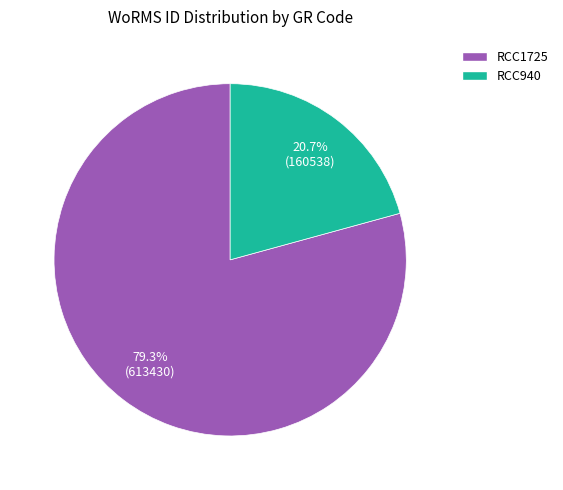

True or false: RCC1725 accounts for 88% of the total.

False